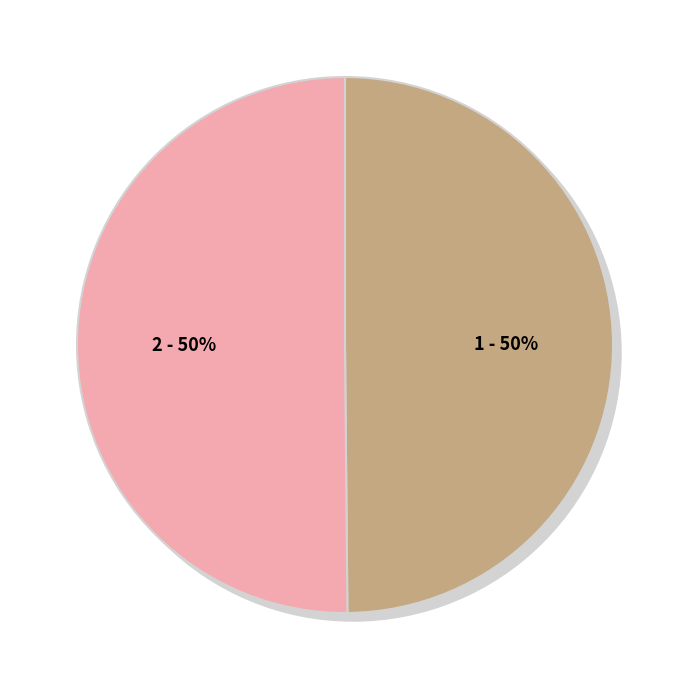

Count the number of slices in the pie.

2